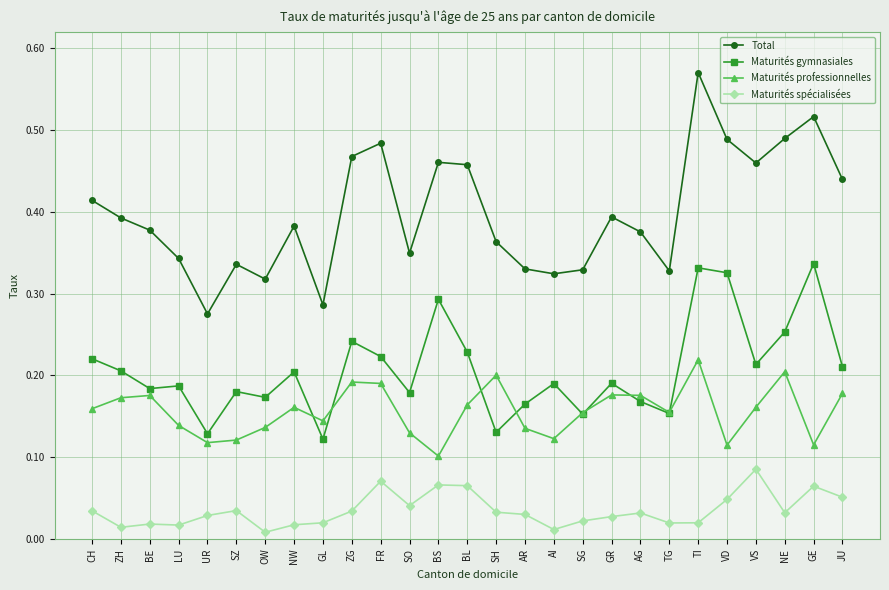

True or false: Maturités professionnelles and Total intersect in this chart.

False